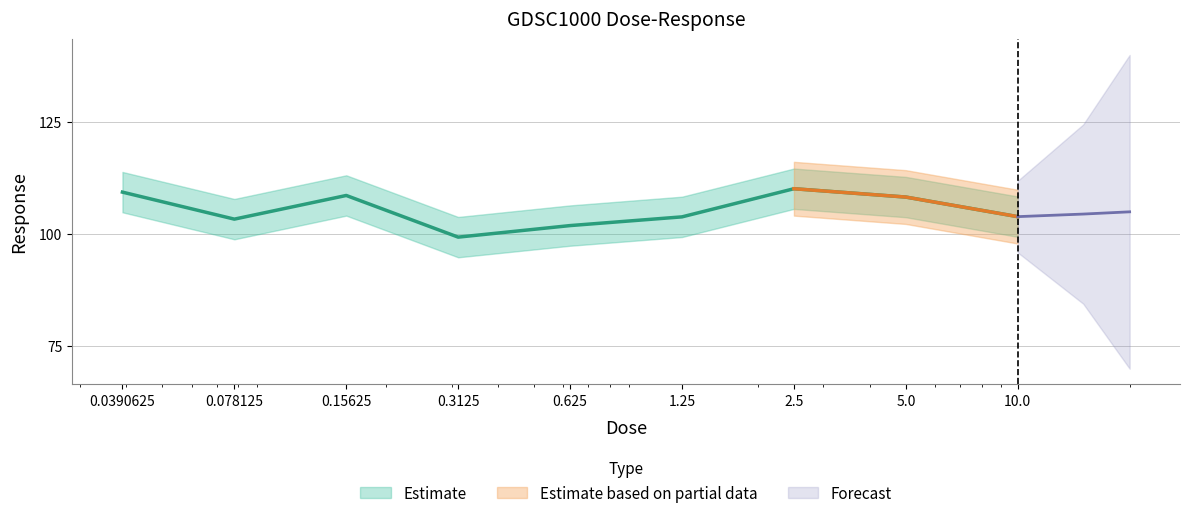

At which category does the chart reach its minimum across all series?

0.3125